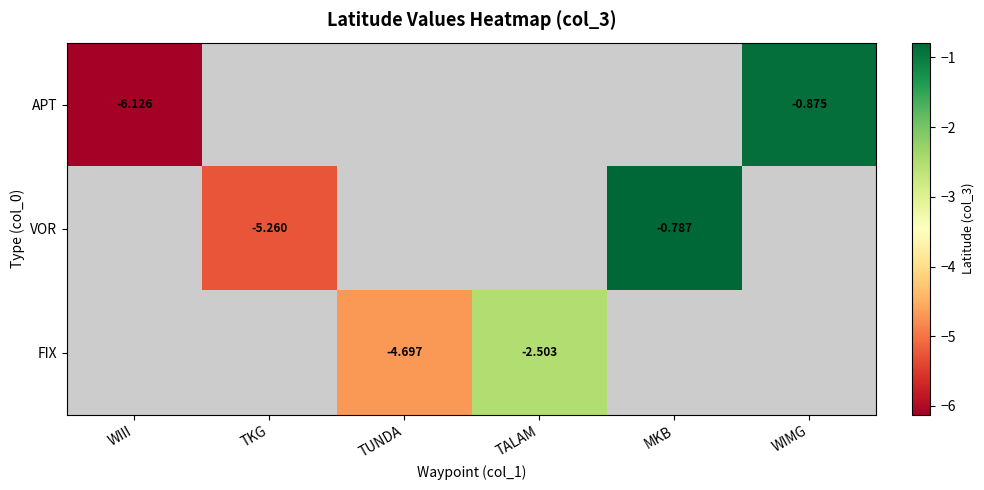

Count the VOR values in the range -5 to 0.

1